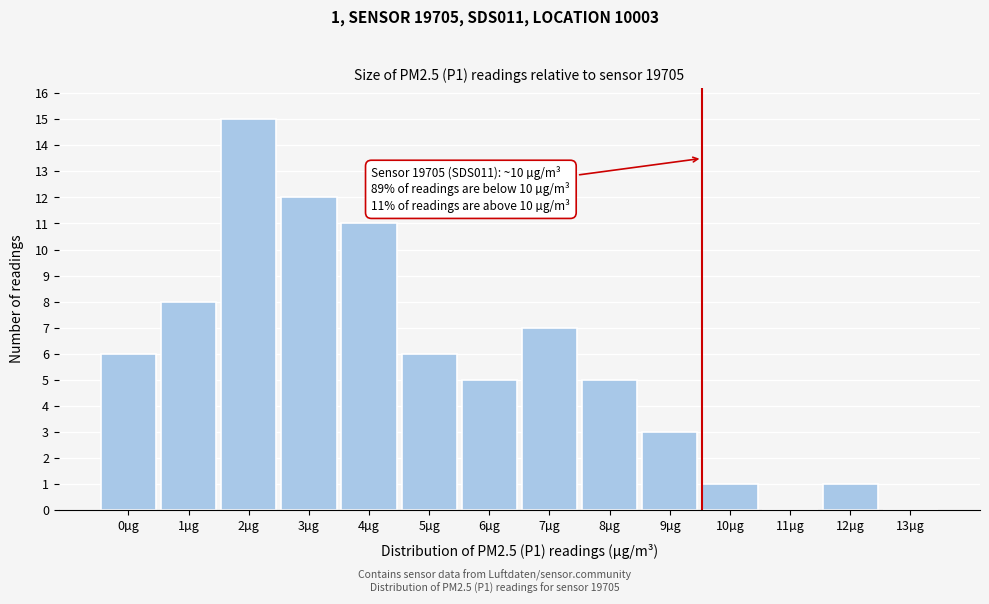

Reading left to right, extract all data points from this chart.

0µg=6	1µg=8	2µg=15	3µg=12	4µg=11	5µg=6	6µg=5	7µg=7	8µg=5	9µg=3	10µg=1	11µg=0	12µg=1	13µg=0